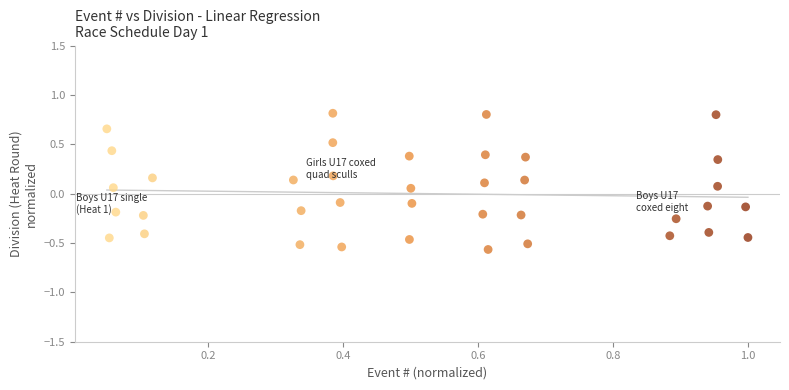

What is the range of Y values (max minus min)?

1.4